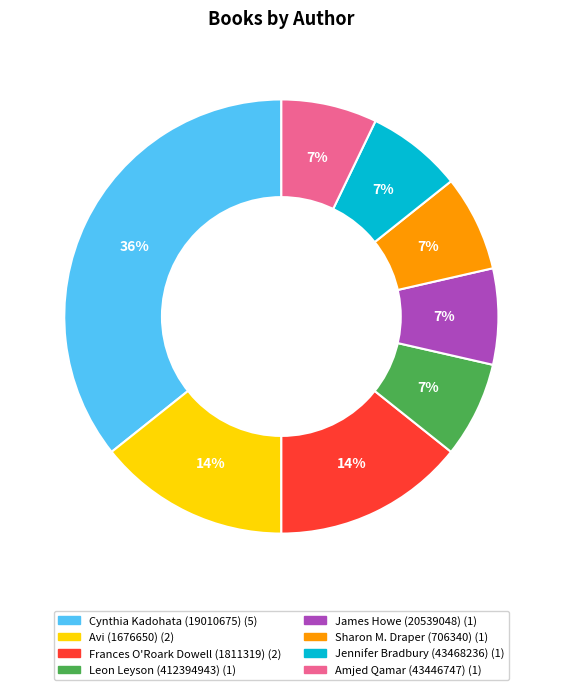

Is the sum of James Howe (20539048) and Frances O'Roark Dowell (1811319) greater than half?

No